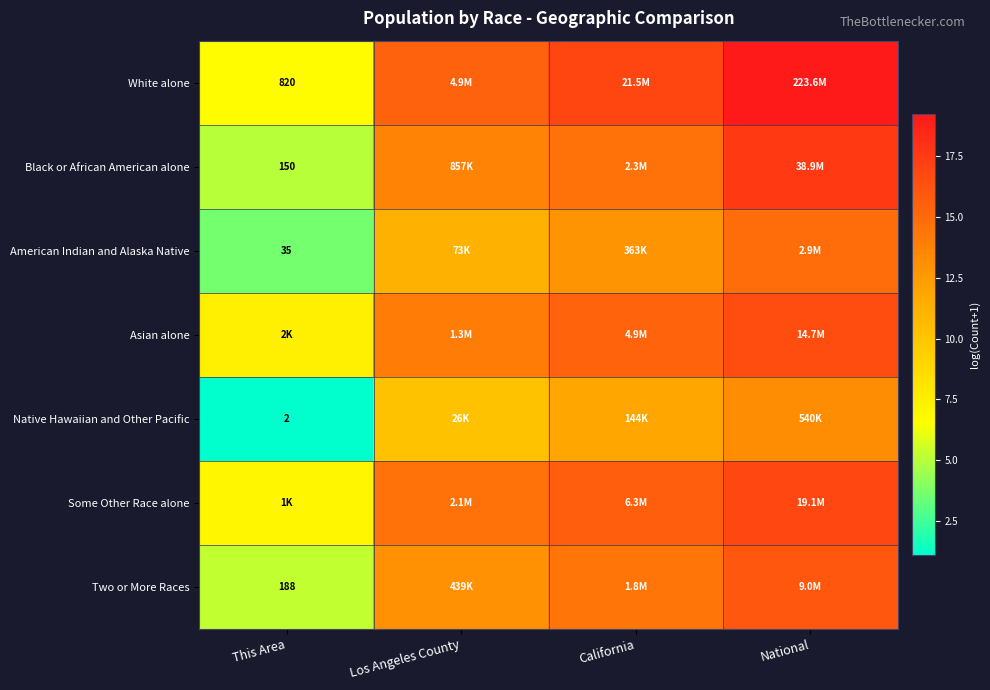

Where is Native Hawaiian and Other Pacific nearest to the value 7?

Los Angeles County